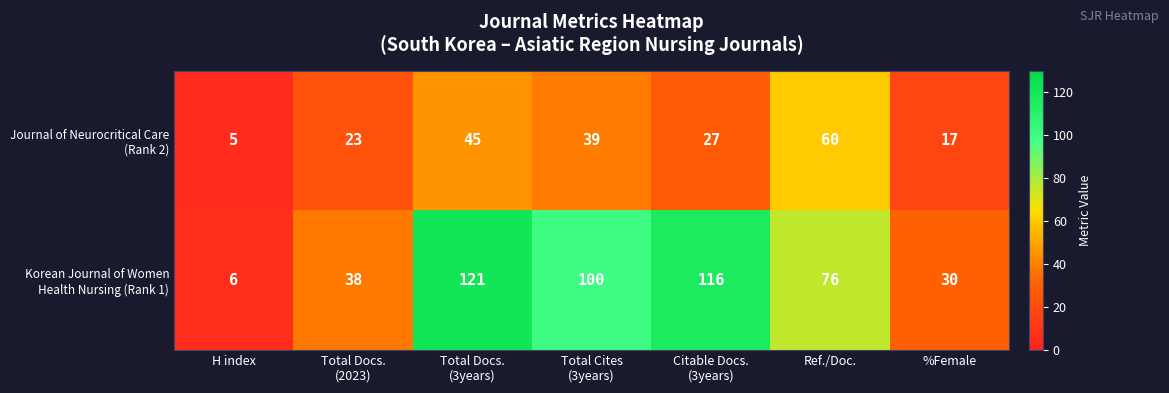

At how many categories does at least one series exceed 23?

6